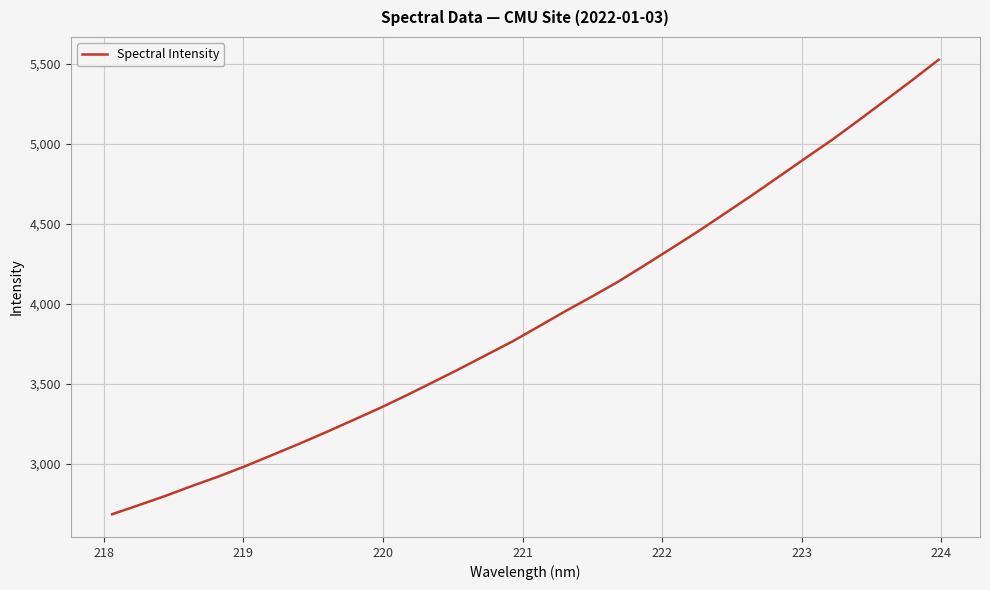

Reading left to right, extract all data points from this chart.

2686.5	2743.4	2801.2	2863.4	2923.1	2987.5	3056.6	3125.9	3197.8	3272.2	3347.3	3426.7	3509.5	3592.8	3679.5	3765.6	3860.4	3956.0	4047.6	4142.4	4245.7	4350.7	4457.2	4568.2	4680.3	4795.5	4911.3	5025.9	5148.0	5272.5	5397.5	5526.3